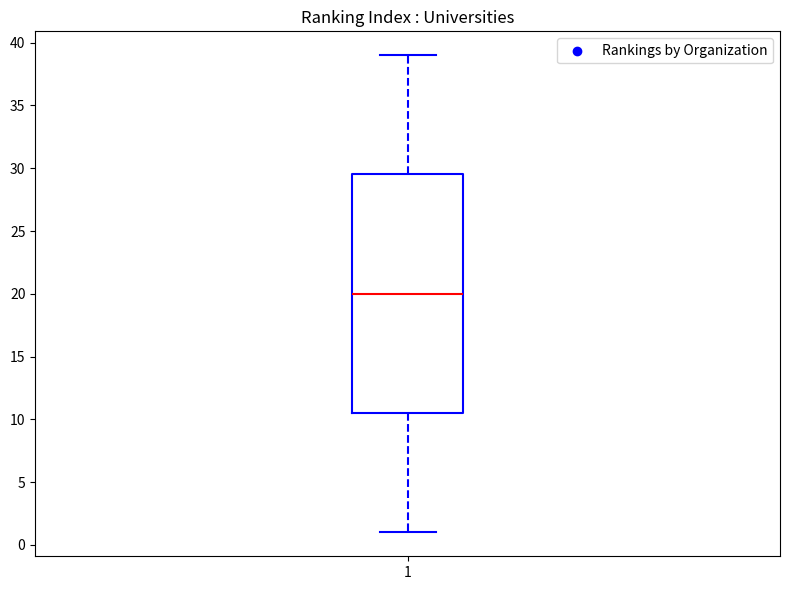

Read this box plot against the y-axis: the position of the median line, the range covered by the box, and the ends of both whiskers. The values are not printed on the chart, so give them approximately, as read against the axis.

median 20.0, box 10.5 to 29.5, whiskers 1.0 to 39.0